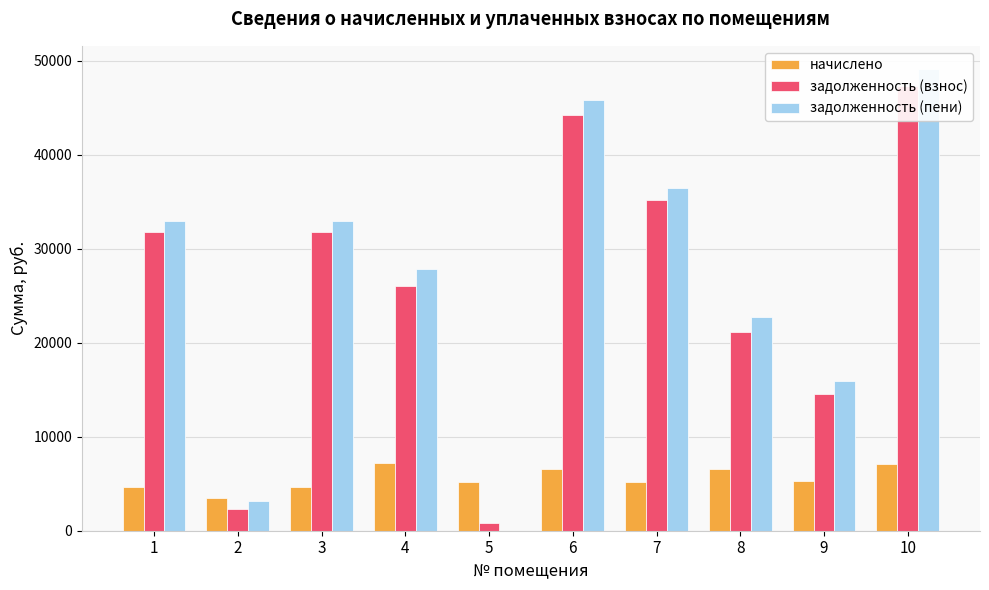

Reading right to left, extract all data points from this chart.

начислено: 7059.0	5249.4	6536.4	5187.0	6513.0	5187.0	7152.6	4687.8	3478.8	4680.0
задолженность (взнос): 47361.0	14590.9	21109.7	35203.9	44203.3	873.7	26057.9	31815.8	2307.2	31762.8
задолженность (пени): 49125.7	15903.3	22743.8	36500.6	45831.6	0.4	27846.0	32987.8	3176.9	32932.8